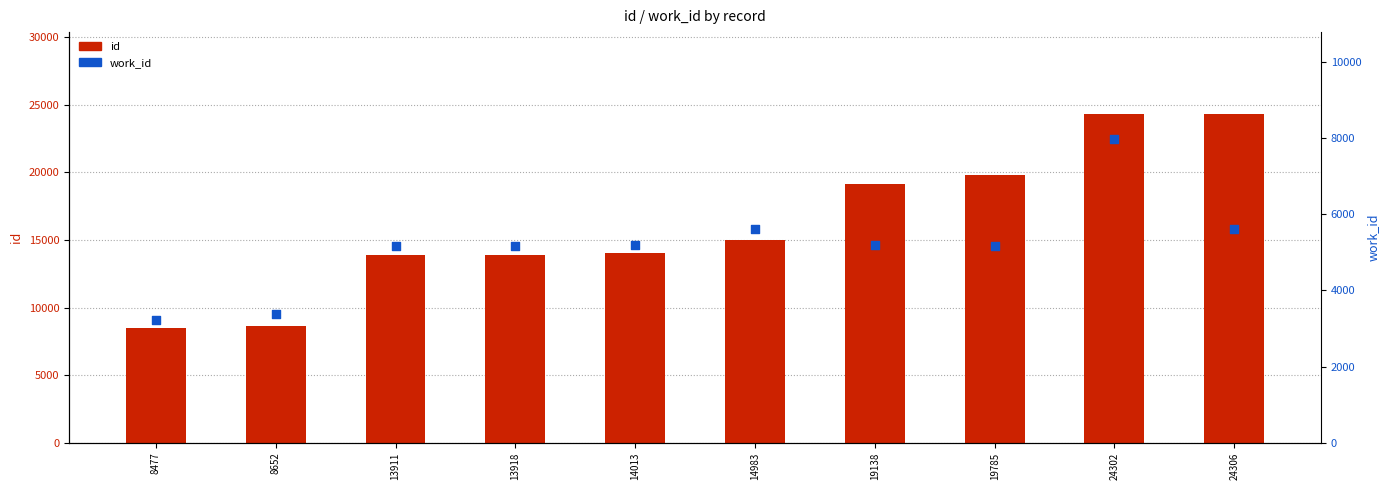

Which series contains the highest Y value?

id